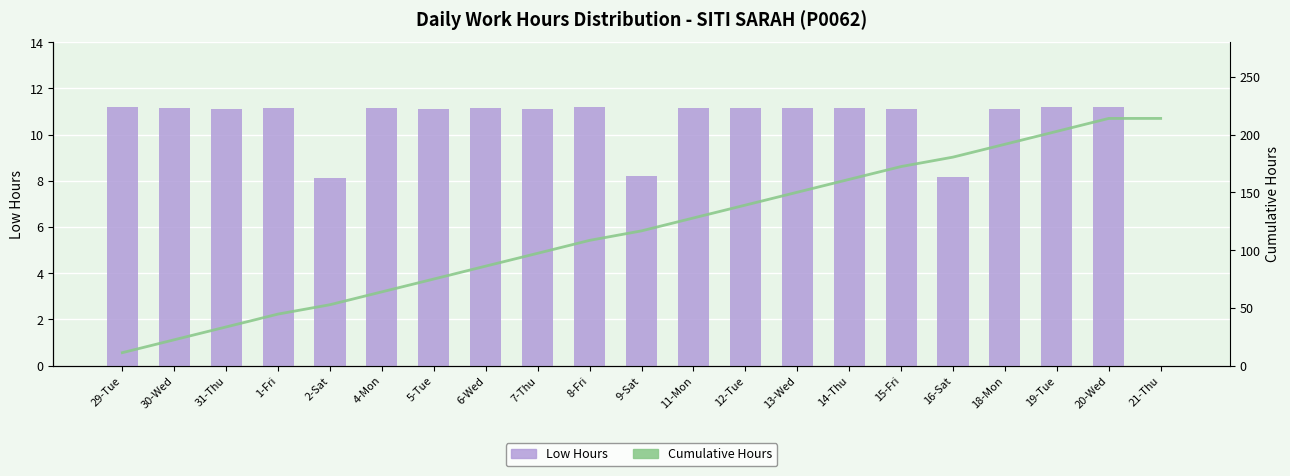

How many values in the Cumulative Hours series are below 116?

10